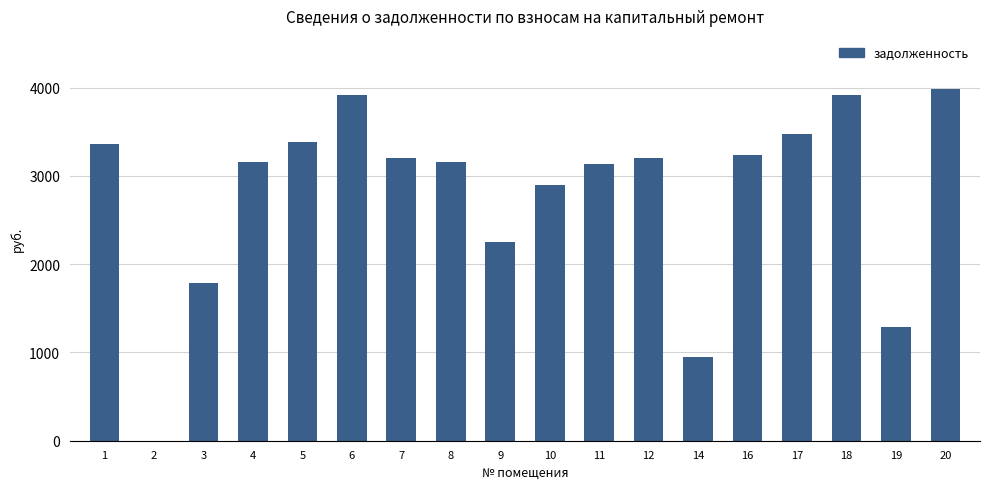

Is it true that the value at 20 is 3989.3?

True